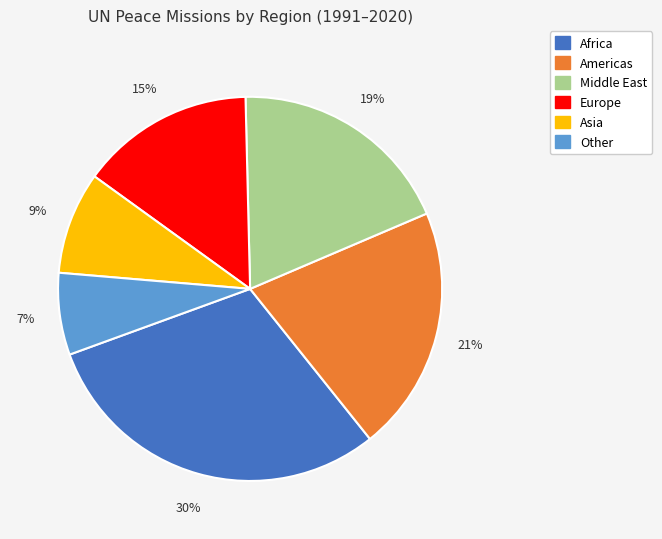

Is there a majority slice in this chart?

No